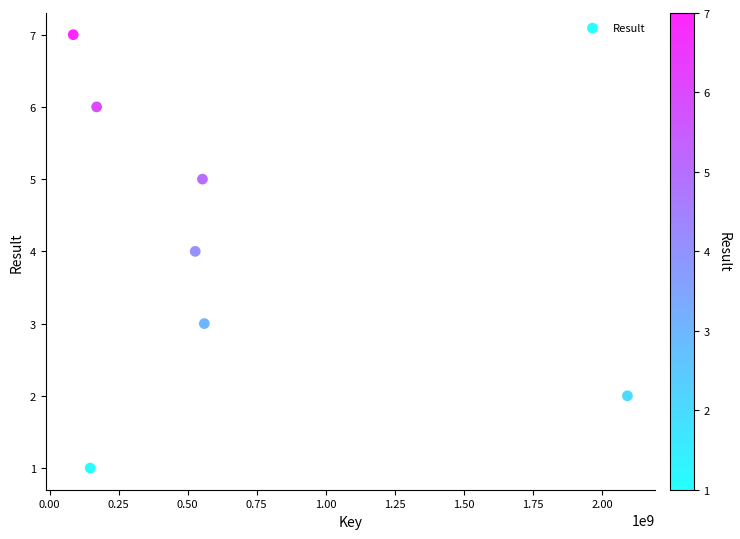

What is the range of Y values (max minus min)?

6